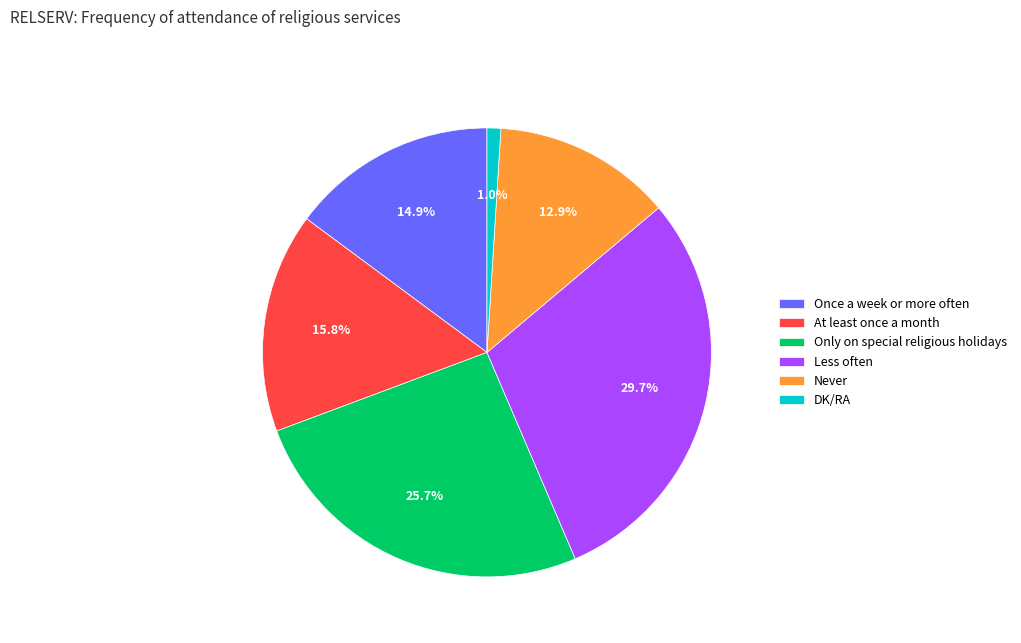

What percentage is the Once a week or more often slice, to the nearest percent?

15%